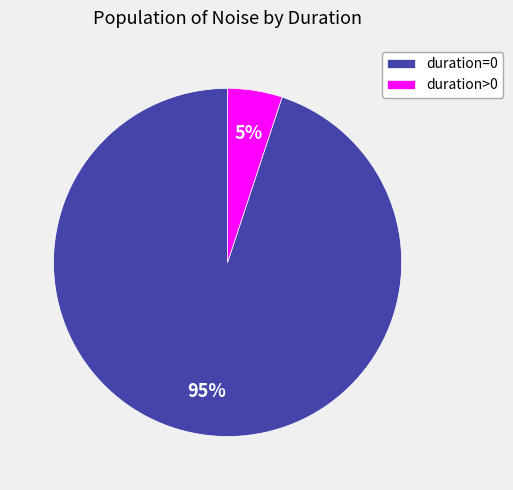

Which slice is the largest?

duration=0